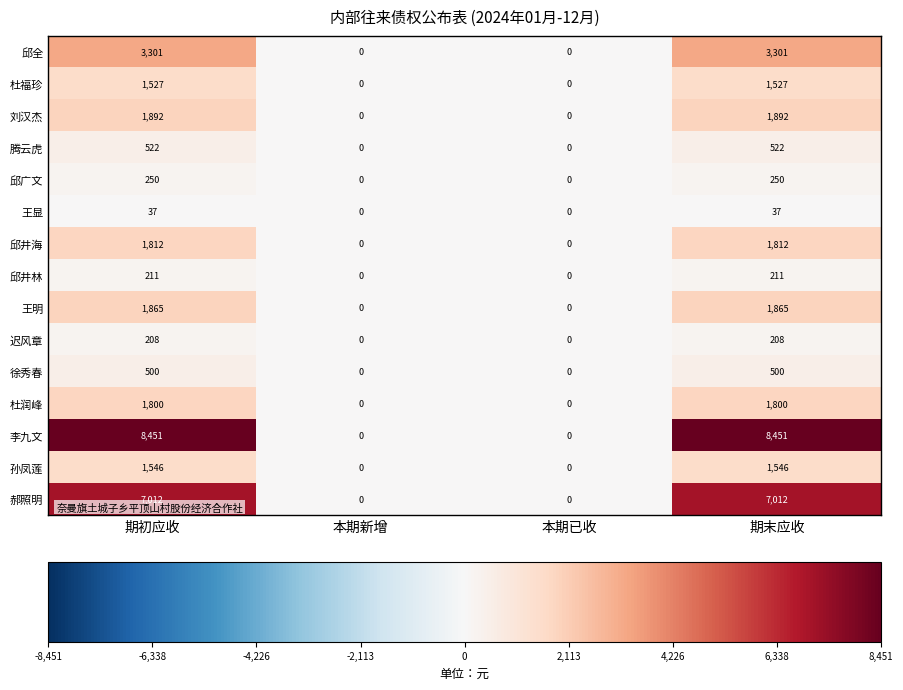

How many categories are shown in the chart?

4